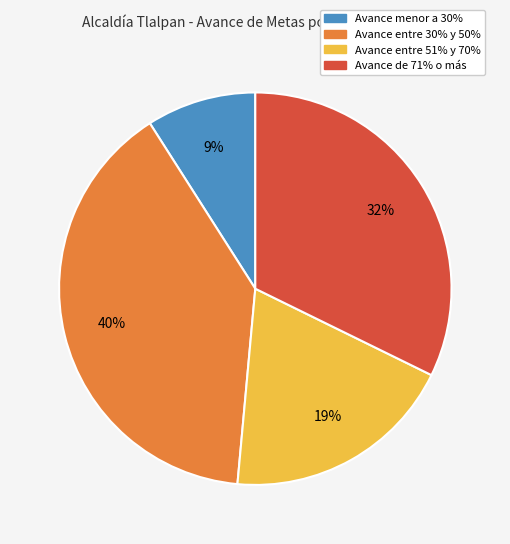

Count the number of slices in the pie.

4